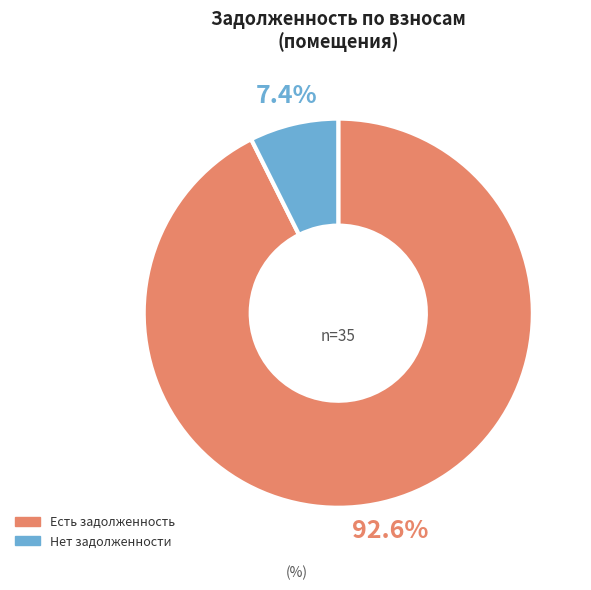

How many slices are in this pie chart?

2